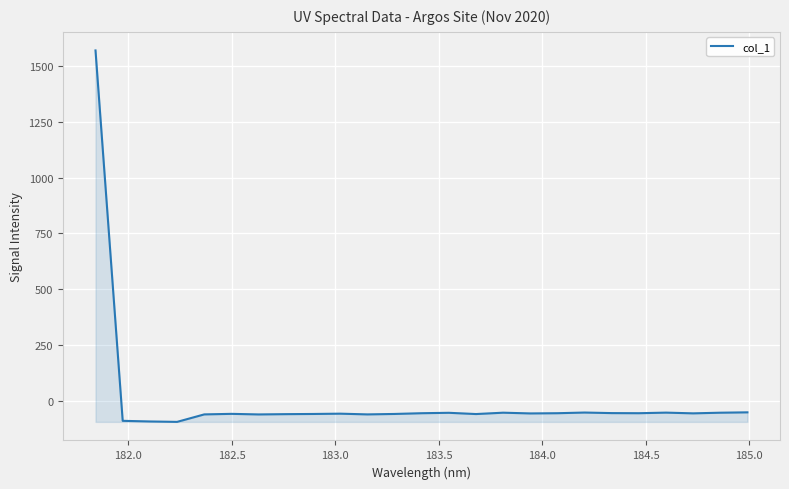

What is the greatest value displayed?

1570.6